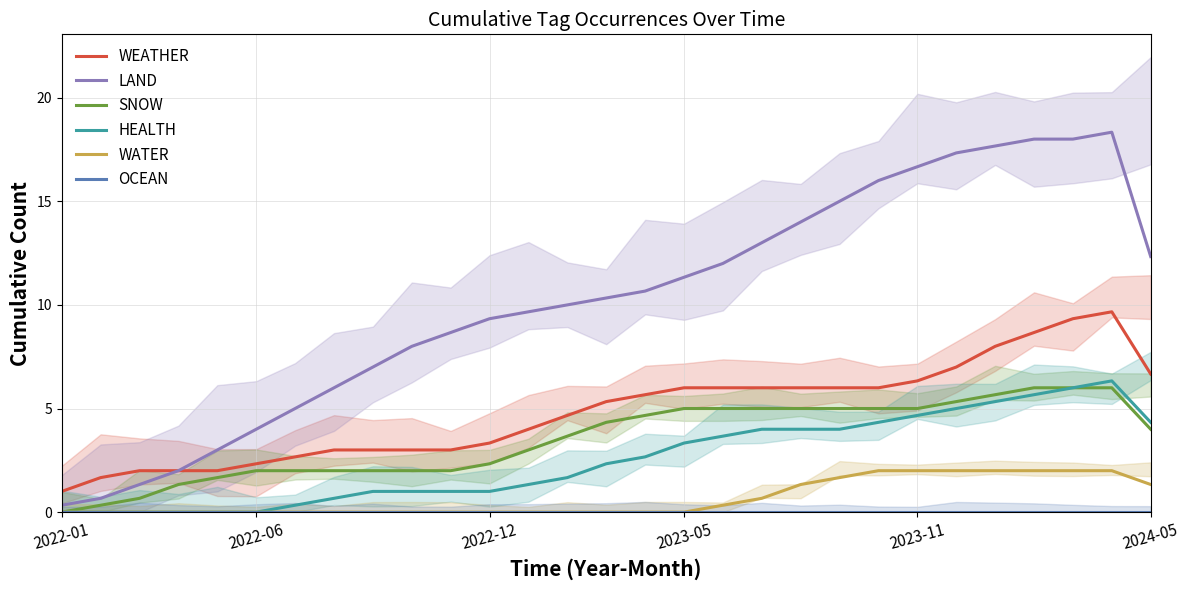

True or false: HEALTH and WEATHER cross at least once.

False